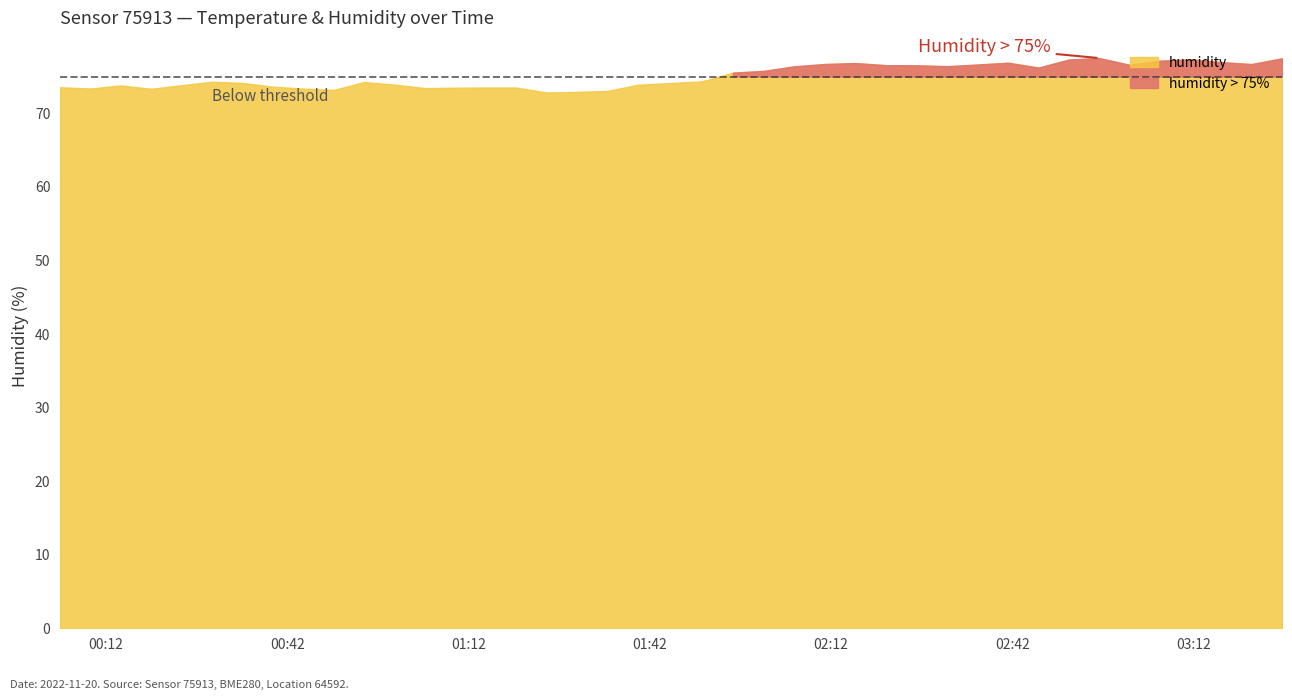

How many lines are shown in the chart?

2